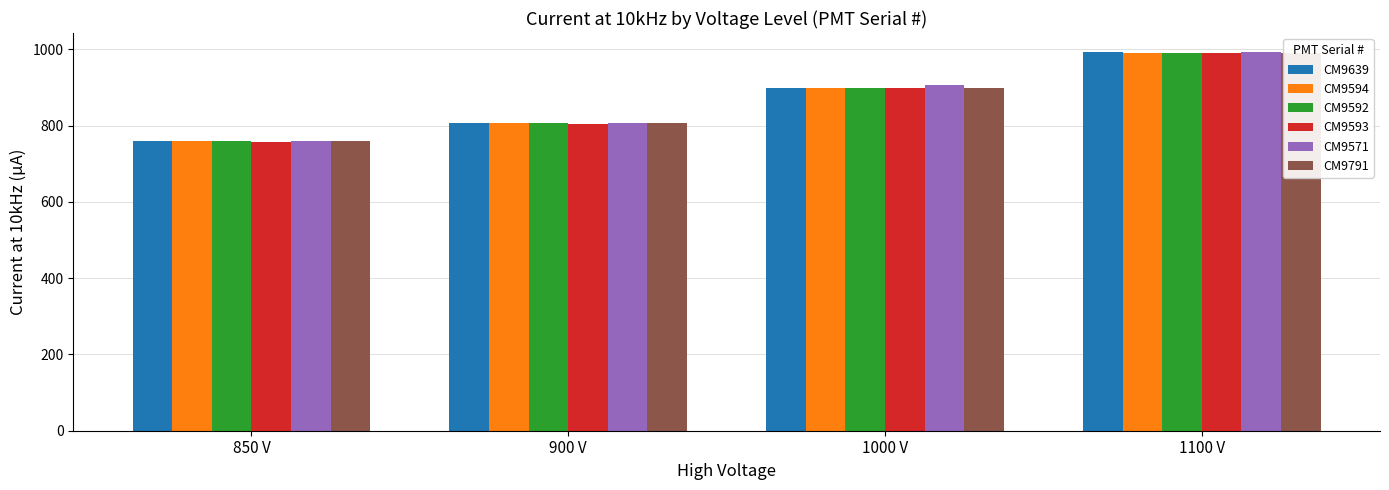

Is it true that CM9592 equals 760.0 at 850 V?

True